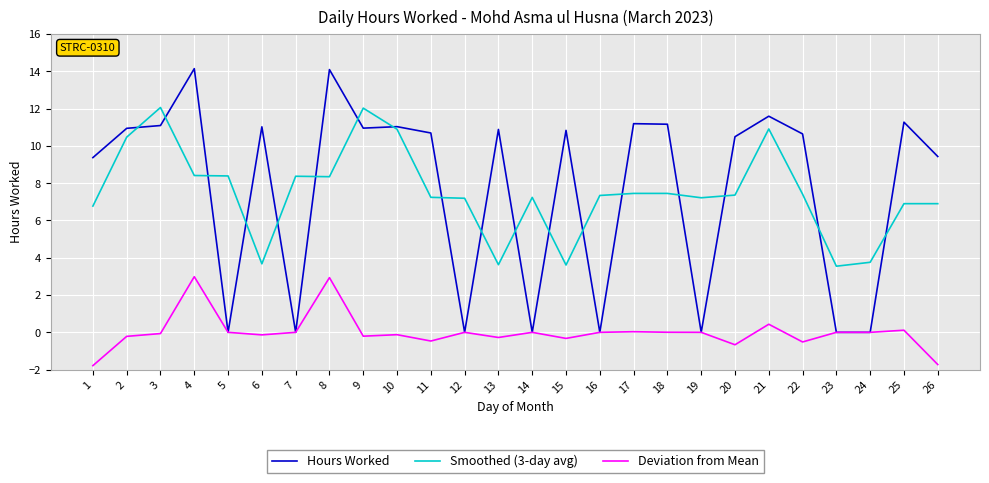

What is the difference between the maximum and minimum values in the Smoothed (3-day avg) series?

8.5